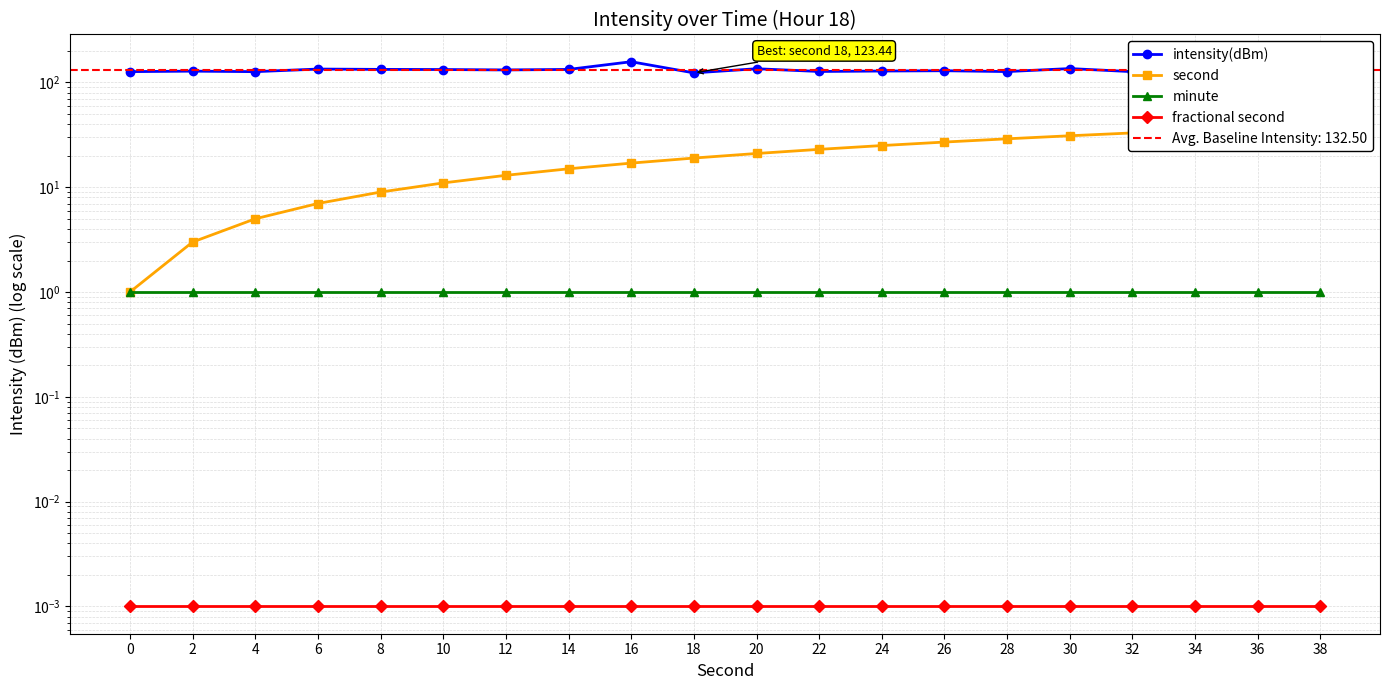

At which category is the sum across all series the highest?

38